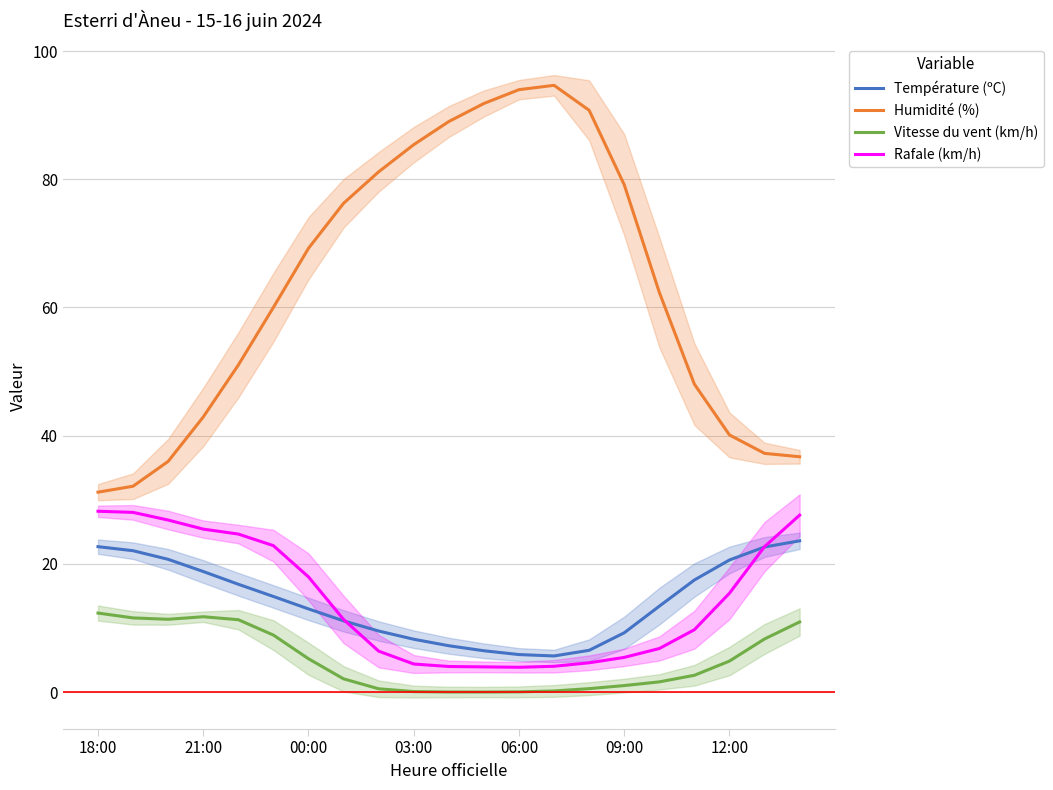

What is the difference between the second highest and minimum values in the Humidité (%) series?

62.8